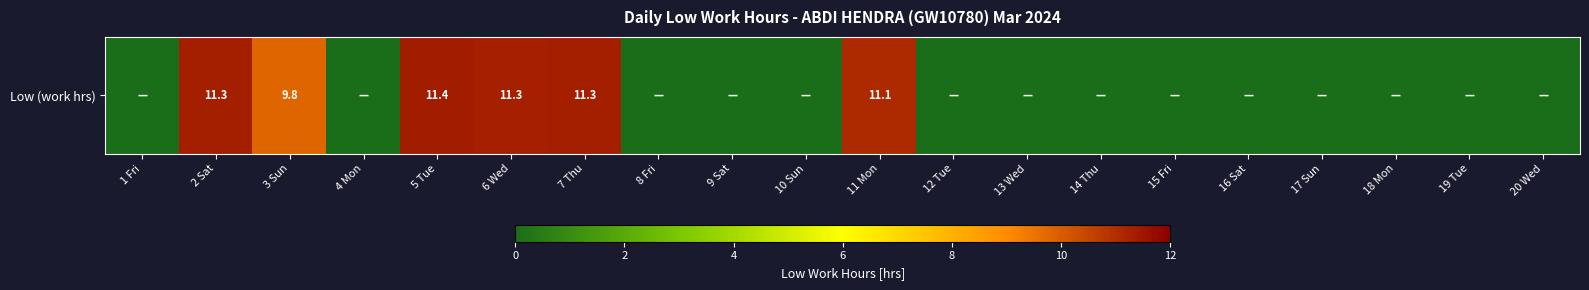

At which category does the chart reach its peak across all series?

5 Tue